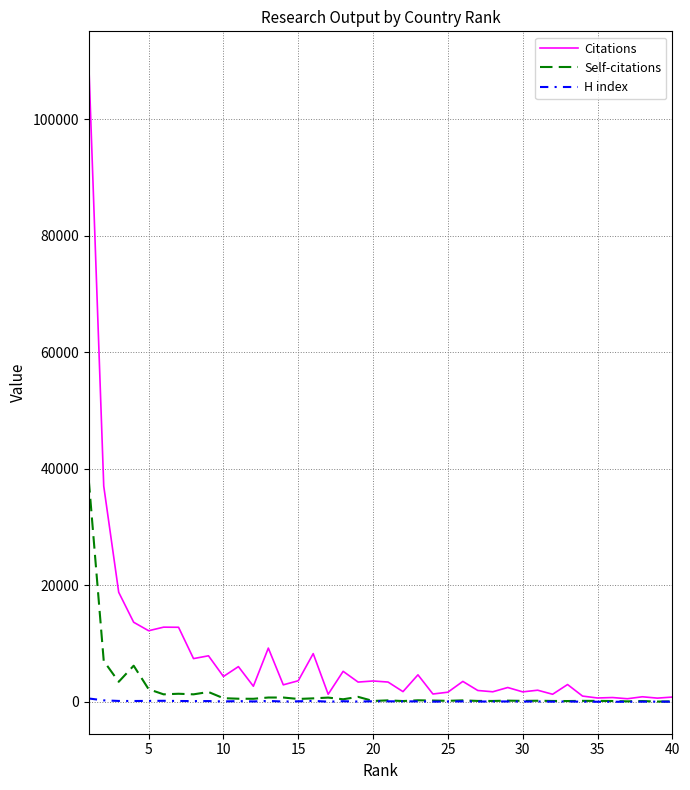

Which series has the widest spread of values?

Citations